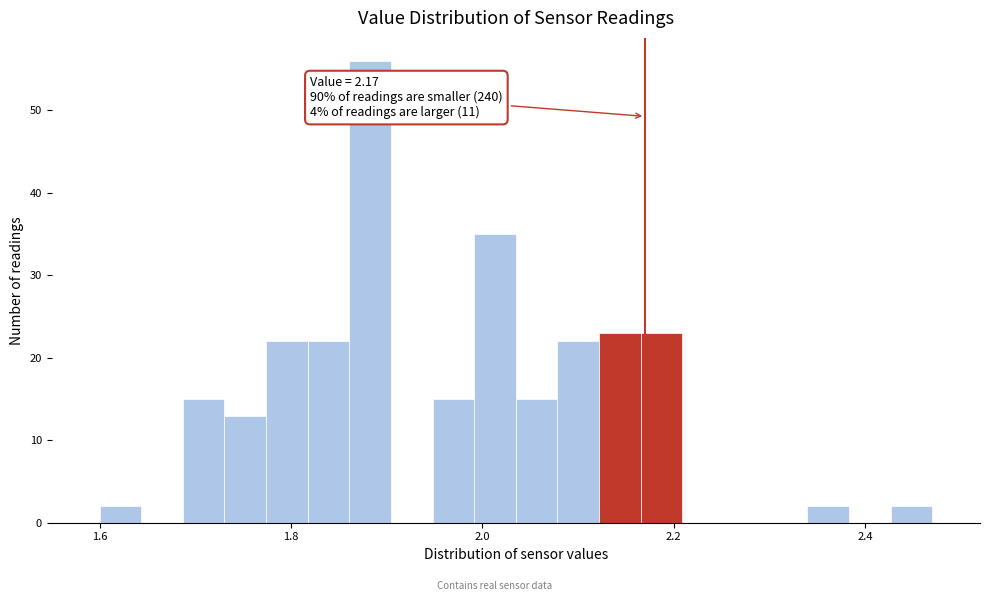

Read against the x-axis, roughly where is the centre of the tallest bar?

1.88